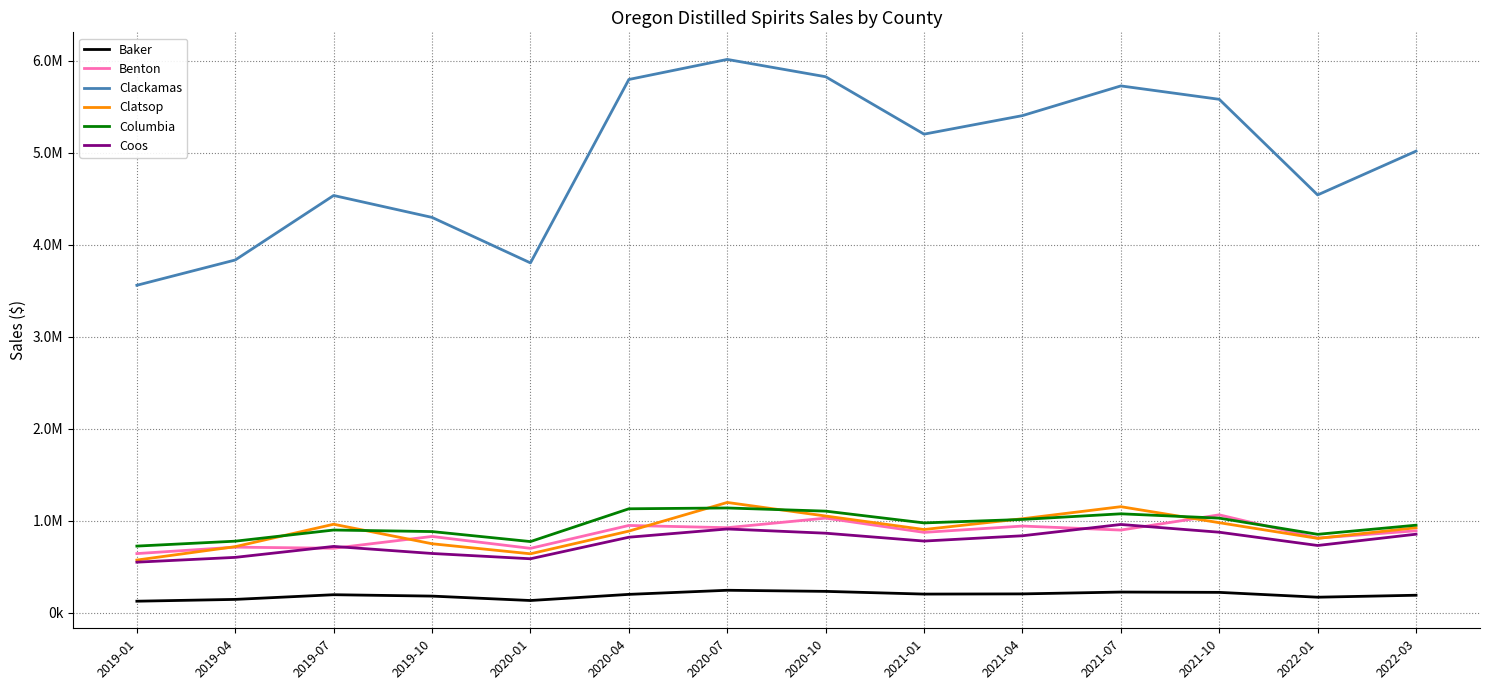

What is the sum of all Baker values?

2702919.3